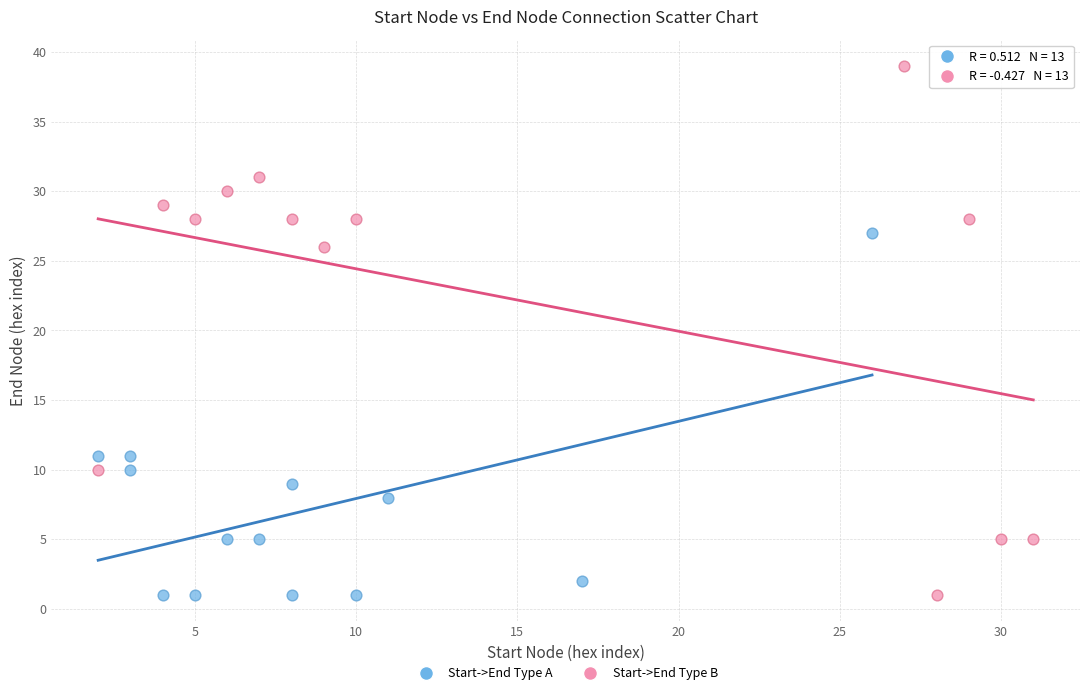

Which series has the widest spread of Y values?

Start->End Type B